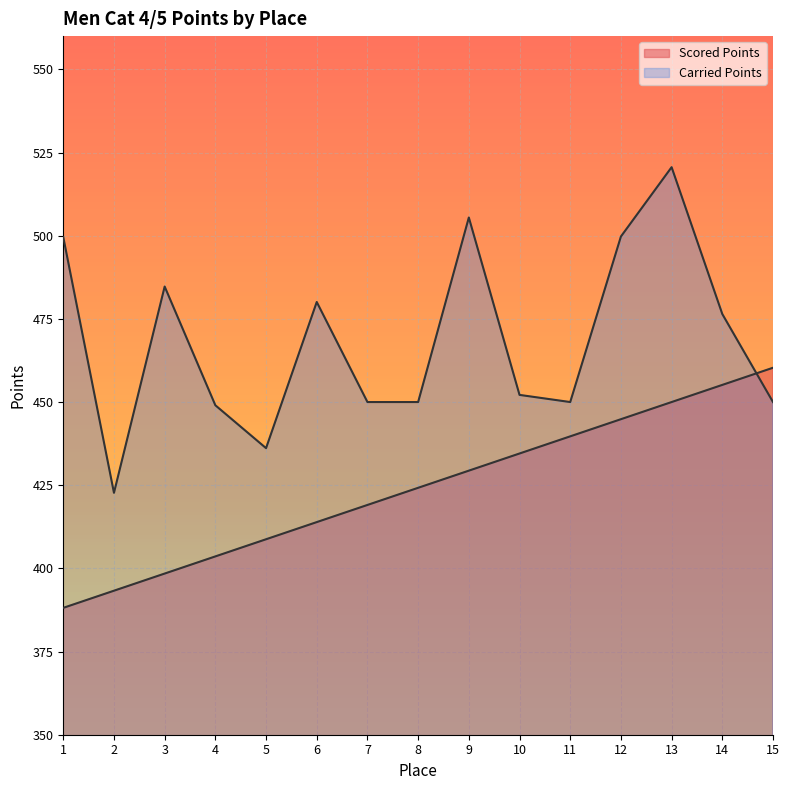

True or false: Scored Points has a value of 434.5 at 10.

True